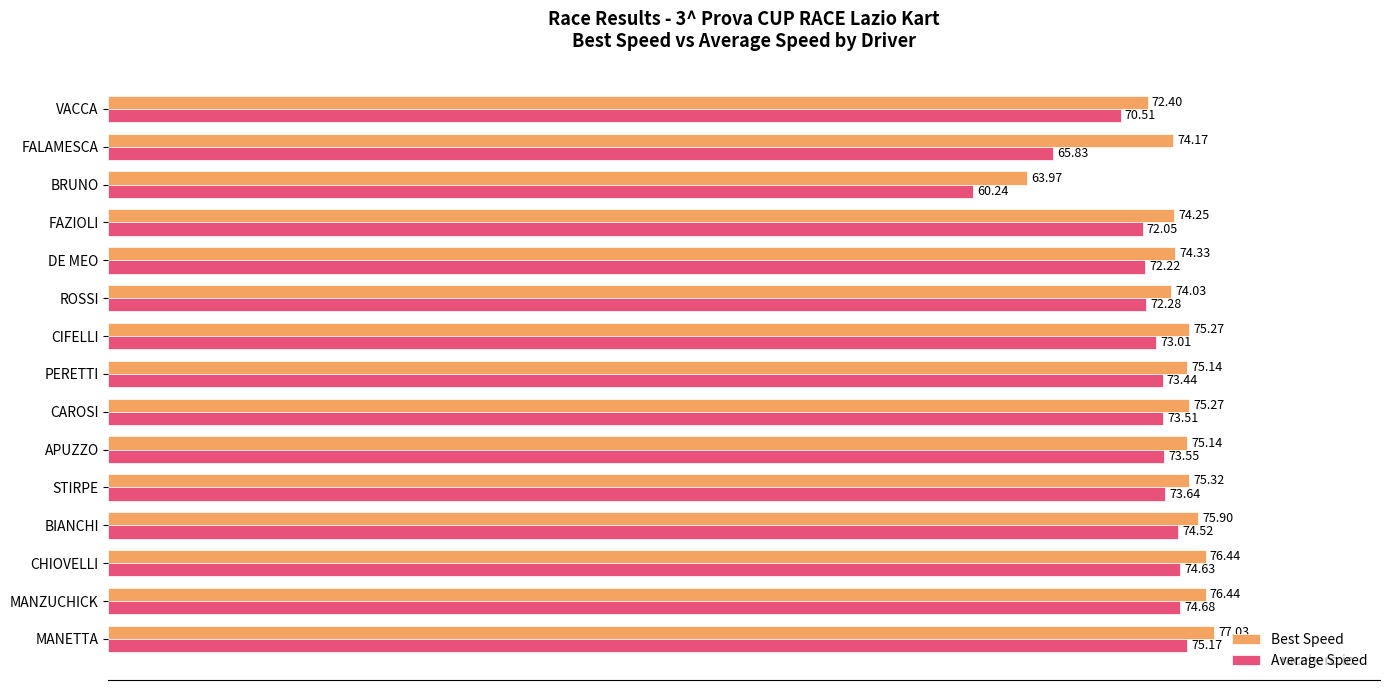

At which label does Best Speed reach its minimum?

BRUNO